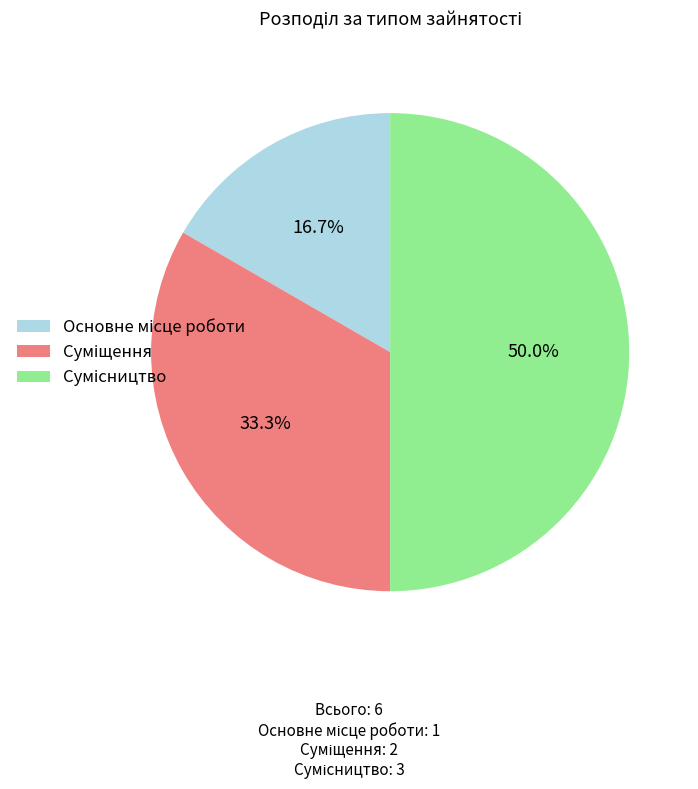

To the nearest percent, what portion does Суміщення represent?

33%